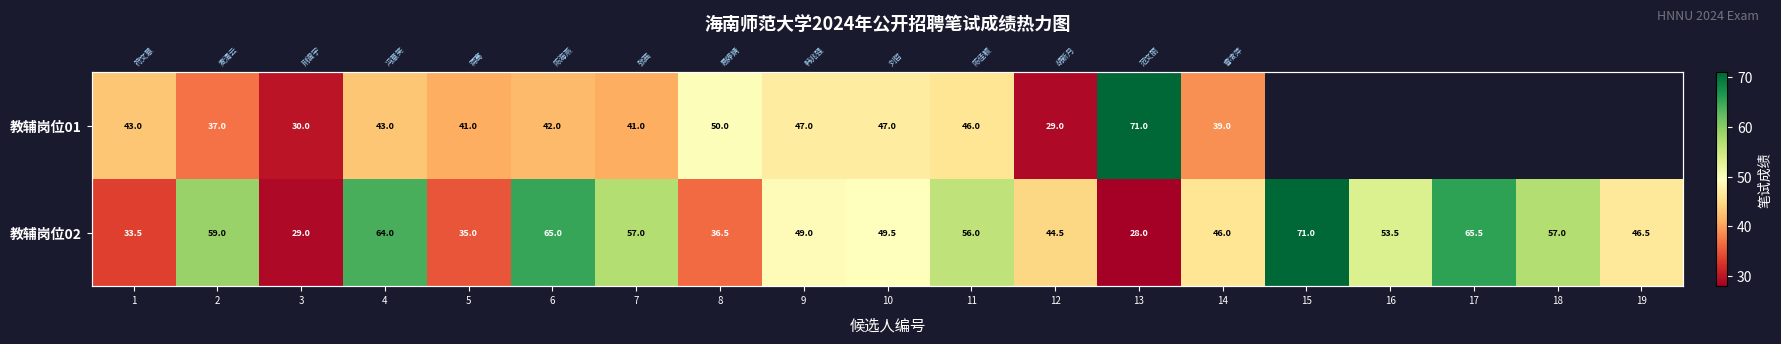

What is the total value across all series at 10?

96.5